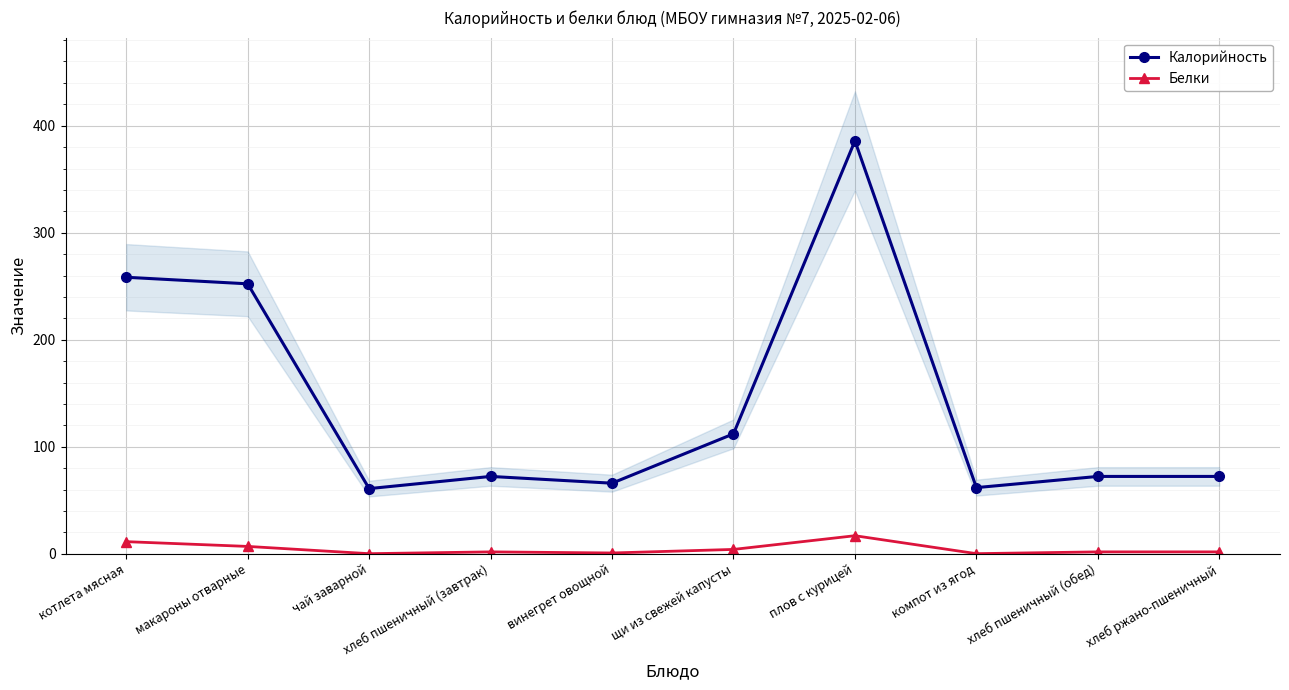

Where is the first local maximum for Калорийность?

хлеб пшеничный (завтрак)